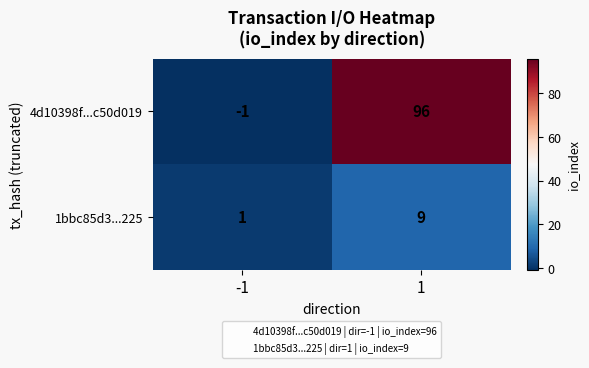

What is the difference between the 4d10398f...c50d019 values at -1 and 1?

97